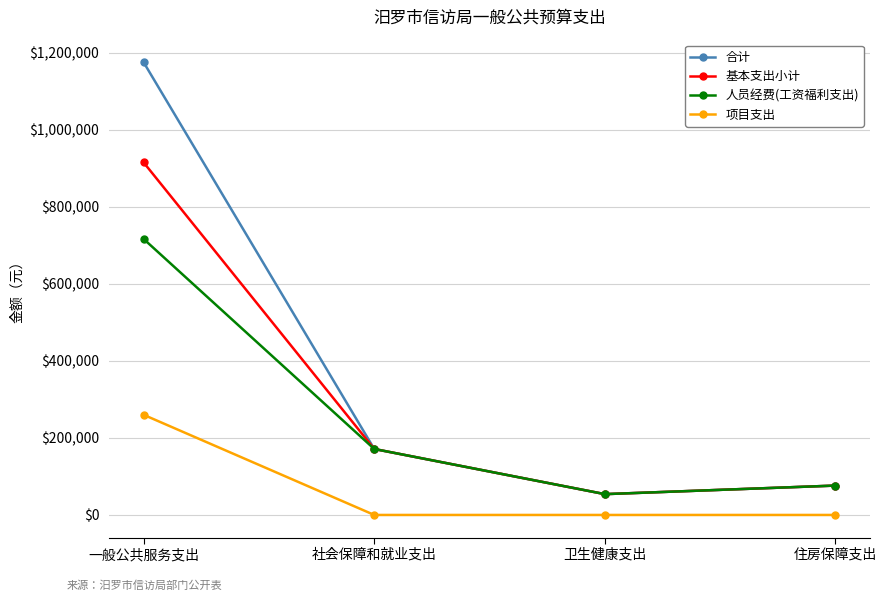

True or false: 基本支出小计 and 项目支出 cross at least once.

False